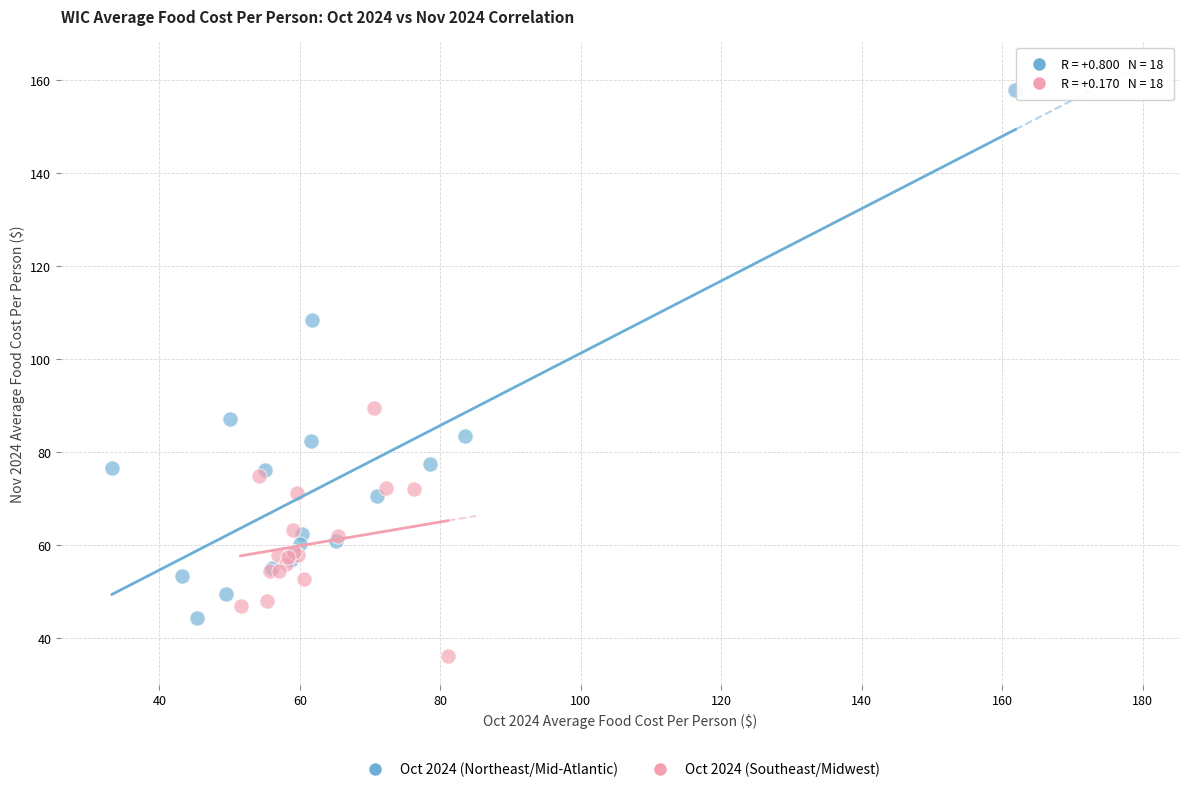

Which series reaches the minimum Y coordinate?

Oct 2024 (Southeast/Midwest)